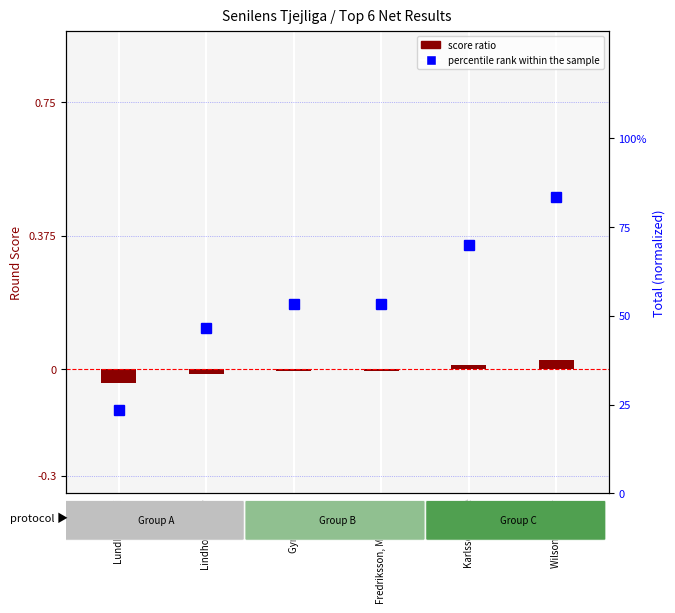

How many series are shown in this chart?

2